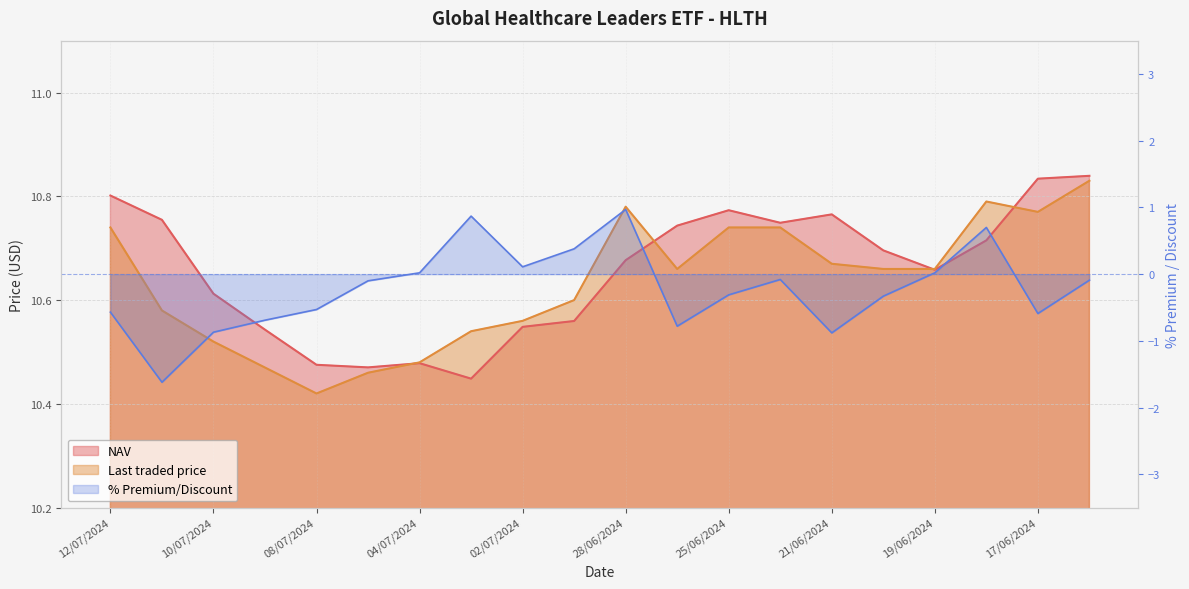

Count the number of data series in this chart.

3